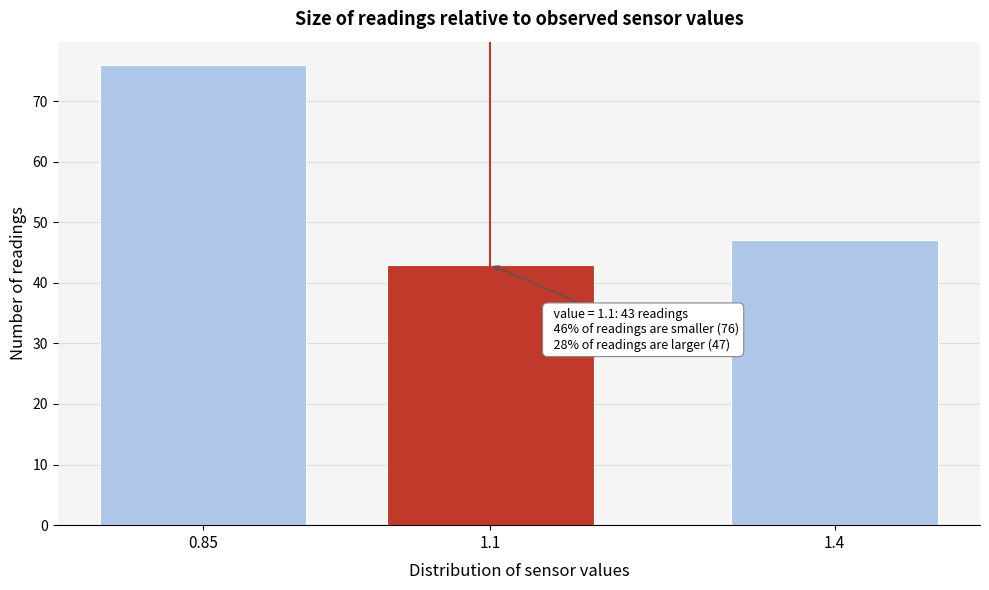

Reading left to right, what are all the values shown in this chart?

76	43	47